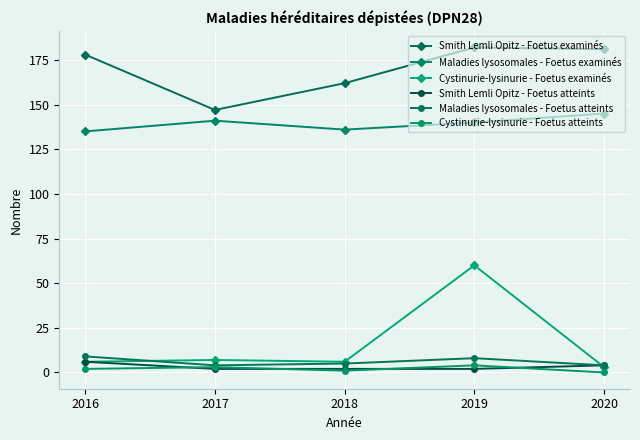

Count the Maladies lysosomales - Foetus atteints values in the range 4 to 8.

4